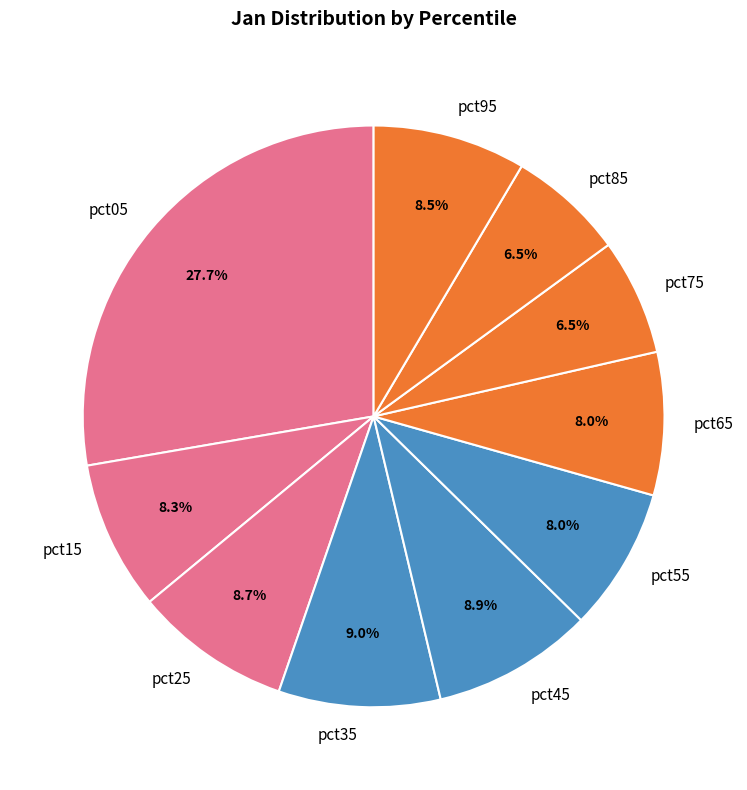

To the nearest percent, what is the combined percentage of pct75 and pct95?

15%